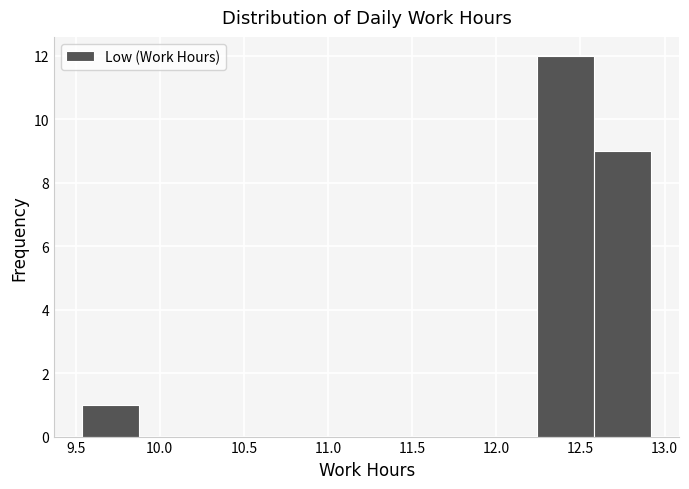

What is the height of the bar covering 9.55 to 9.90 on the x-axis? Neither the bar edges nor the heights are printed on the chart, so give them approximately, as read against the axes.

1